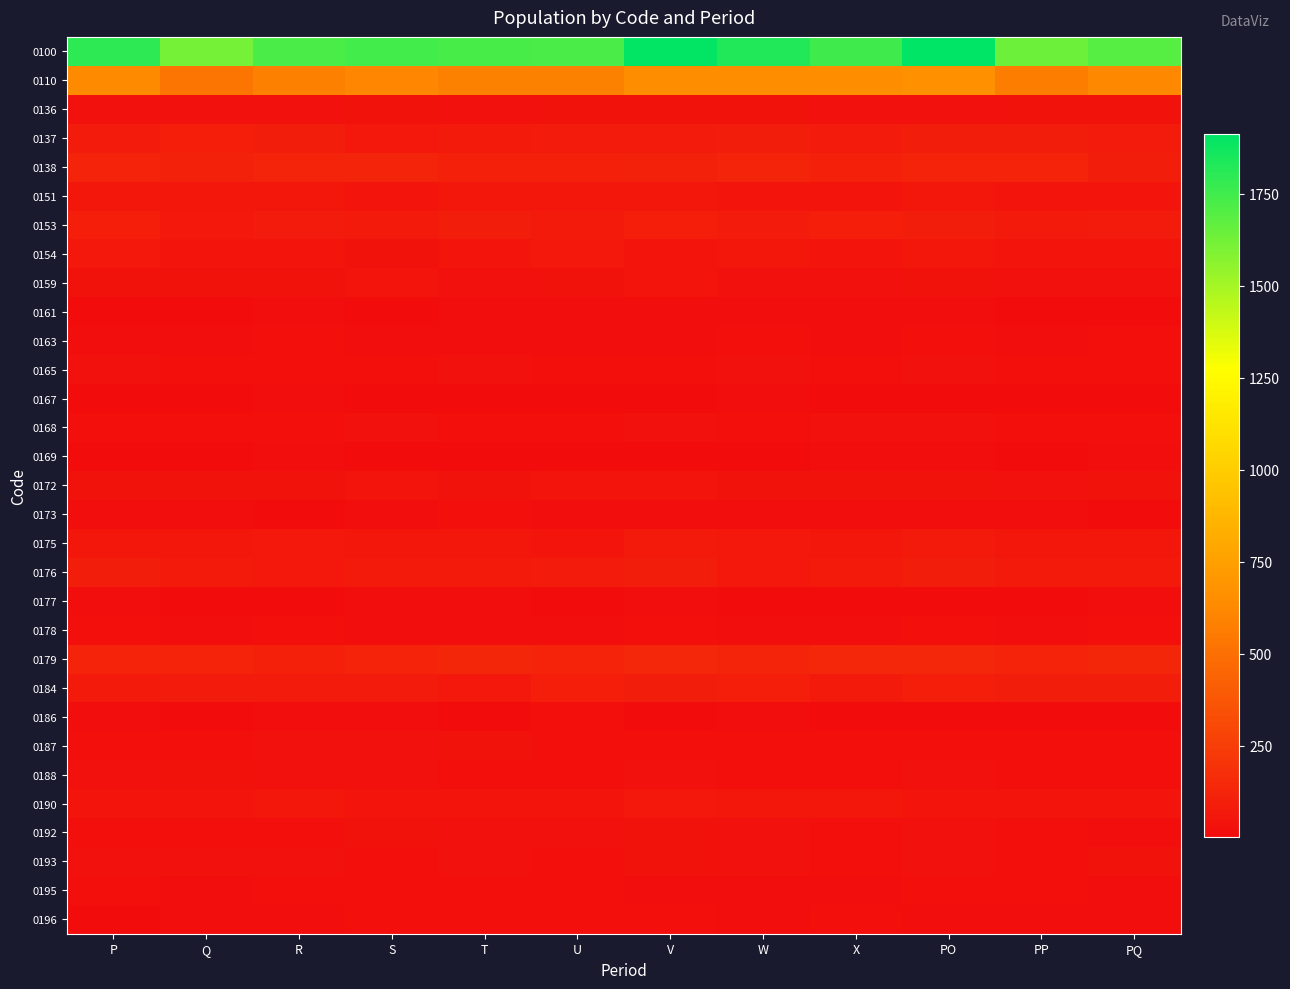

Reading left to right, transcribe all the data shown in this chart.

0100: P=1797	Q=1617	R=1722	S=1749	T=1730	U=1723	V=1901	W=1827	X=1754	PO=1914	PP=1642	PQ=1694
0110: P=635	Q=529	R=583	S=614	T=590	U=586	V=647	W=650	X=651	PO=668	PP=569	PQ=623
0136: P=31	Q=25	R=26	S=34	T=29	U=33	V=36	W=35	X=31	PO=31	PP=32	PQ=32
0137: P=77	Q=93	R=85	S=68	T=76	U=81	V=84	W=87	X=80	PO=90	PP=86	PQ=77
0138: P=120	Q=109	R=125	S=124	T=106	U=104	V=109	W=126	X=105	PO=117	PP=116	PQ=88
0151: P=61	Q=59	R=60	S=52	T=55	U=60	V=55	W=53	X=50	PO=55	PP=48	PQ=53
0153: P=94	Q=69	R=78	S=75	T=90	U=74	V=99	W=77	X=96	PO=86	PP=72	PQ=83
0154: P=62	Q=51	R=46	S=39	T=50	U=63	V=42	W=58	X=42	PO=59	PP=44	PQ=40
0159: P=32	Q=38	R=33	S=40	T=28	U=37	V=47	W=31	X=31	PO=34	PP=29	PQ=27
0161: P=2	Q=4	R=10	S=8	T=11	U=12	V=10	W=11	X=10	PO=10	PP=8	PQ=8
0163: P=13	Q=13	R=21	S=15	T=16	U=13	V=12	W=19	X=16	PO=20	PP=16	PQ=19
0165: P=25	Q=18	R=18	S=21	T=27	U=20	V=23	W=30	X=21	PO=26	PP=18	PQ=21
0167: P=8	Q=7	R=12	S=7	T=4	U=4	V=9	W=13	X=7	PO=8	PP=7	PQ=3
0168: P=21	Q=24	R=21	S=30	T=24	U=20	V=27	W=24	X=26	PO=29	PP=24	PQ=22
0169: P=3	Q=9	R=11	S=2	T=7	U=5	V=8	W=7	X=11	PO=10	PP=7	PQ=10
0172: P=33	Q=38	R=33	S=47	T=36	U=40	V=41	W=39	X=33	PO=34	PP=27	PQ=32
0173: P=13	Q=11	R=9	S=10	T=17	U=10	V=10	W=10	X=10	PO=14	PP=13	PQ=5
0175: P=57	Q=57	R=68	S=55	T=58	U=43	V=73	W=64	X=58	PO=71	PP=59	PQ=55
0176: P=91	Q=71	R=65	S=70	T=71	U=77	V=89	W=64	X=71	PO=88	PP=73	PQ=76
0177: P=10	Q=3	R=8	S=12	T=13	U=8	V=10	W=8	X=8	PO=4	PP=5	PQ=12
0178: P=24	Q=14	R=20	S=13	T=15	U=16	V=22	W=13	X=12	PO=22	PP=15	PQ=20
0179: P=119	Q=115	R=105	S=118	T=134	U=117	V=138	W=124	X=141	PO=141	PP=118	PQ=131
0184: P=75	Q=79	R=84	S=83	T=66	U=97	V=89	W=95	X=74	PO=97	PP=91	PQ=91
0186: P=10	Q=4	R=12	S=13	T=9	U=23	V=6	W=14	X=5	PO=8	PP=9	PQ=8
0187: P=24	Q=18	R=28	S=27	T=36	U=24	V=24	W=18	X=19	PO=22	PP=19	PQ=17
0188: P=30	Q=33	R=26	S=31	T=21	U=21	V=28	W=18	X=18	PO=28	PP=19	PQ=21
0190: P=50	Q=52	R=56	S=46	T=45	U=50	V=68	W=56	X=56	PO=54	PP=42	PQ=47
0192: P=20	Q=20	R=19	S=32	T=28	U=25	V=32	W=27	X=20	PO=27	PP=22	PQ=11
0193: P=30	Q=29	R=28	S=23	T=28	U=17	V=32	W=27	X=20	PO=27	PP=21	PQ=33
0195: P=19	Q=14	R=19	S=22	T=21	U=23	V=14	W=16	X=15	PO=22	PP=21	PQ=13
0196: P=8	Q=11	R=13	S=18	T=19	U=20	V=17	W=13	X=17	PO=12	PP=12	PQ=16